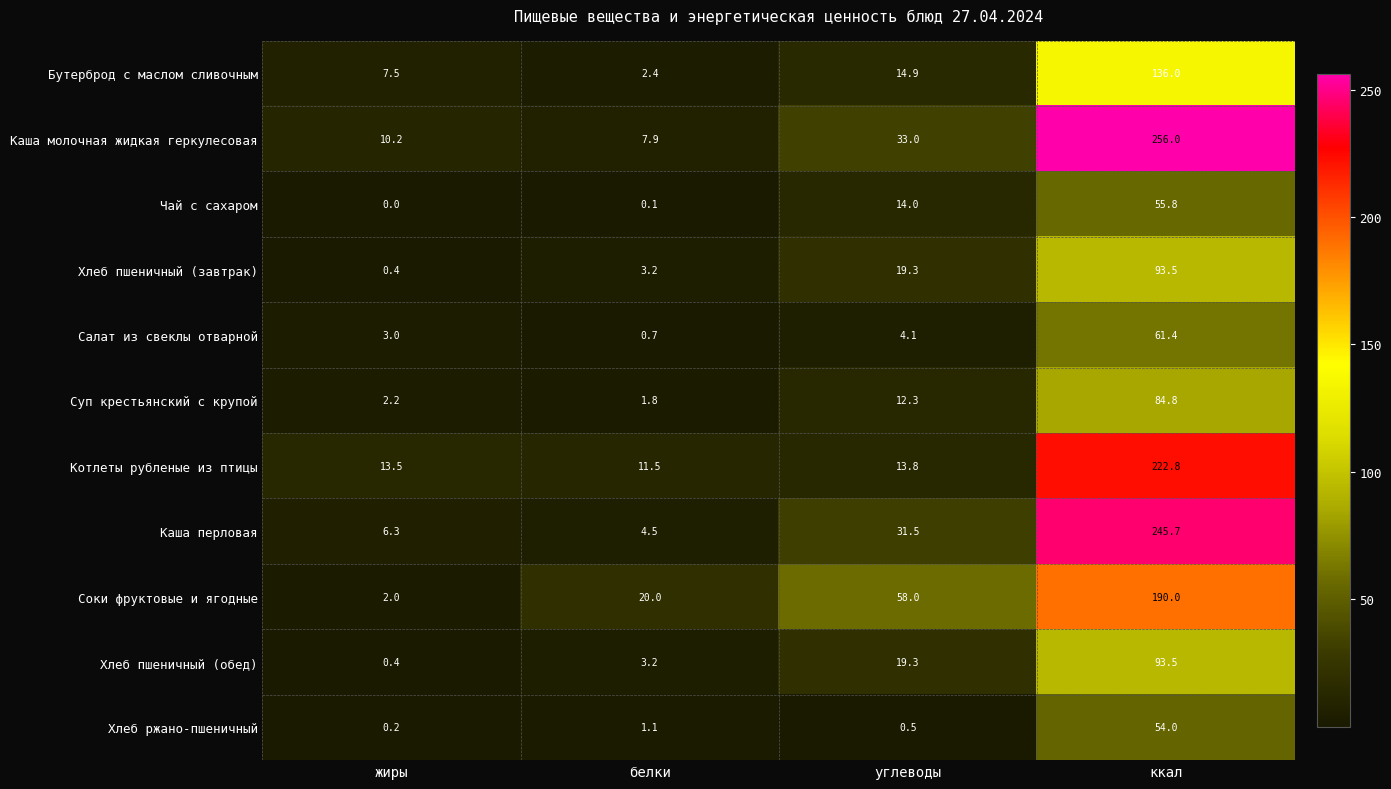

Read the Хлеб пшеничный (обед) value at жиры.

0.4